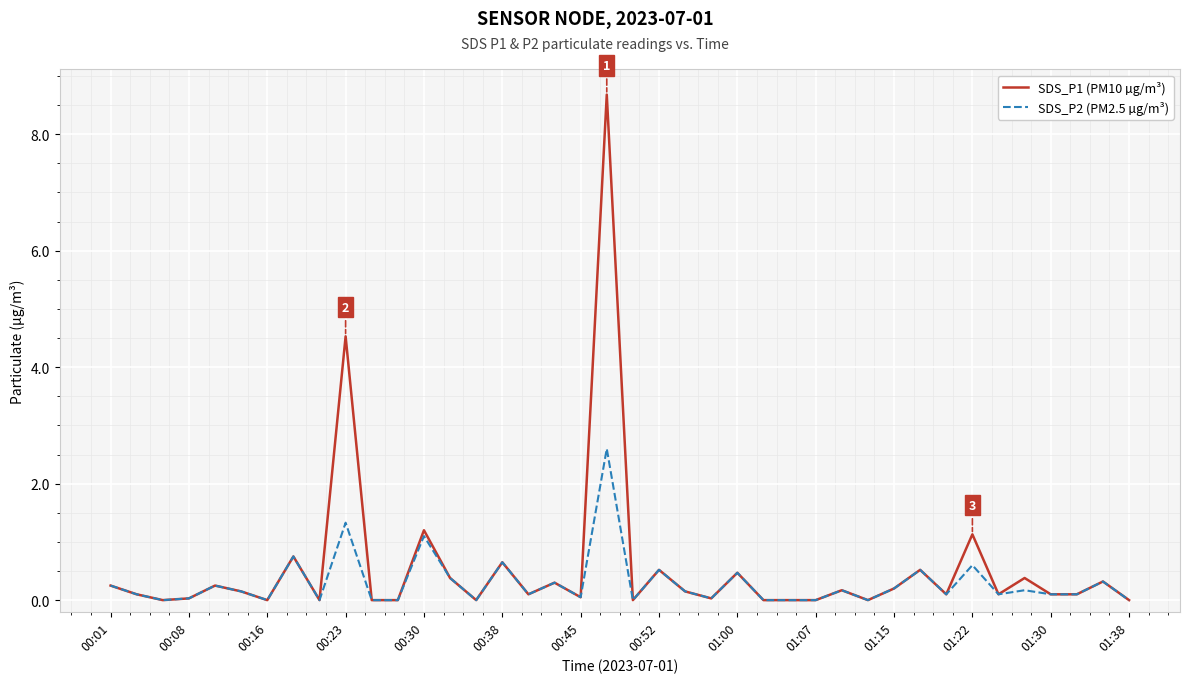

What is the sum of all SDS_P1 (PM10 µg/m³) values?

21.7